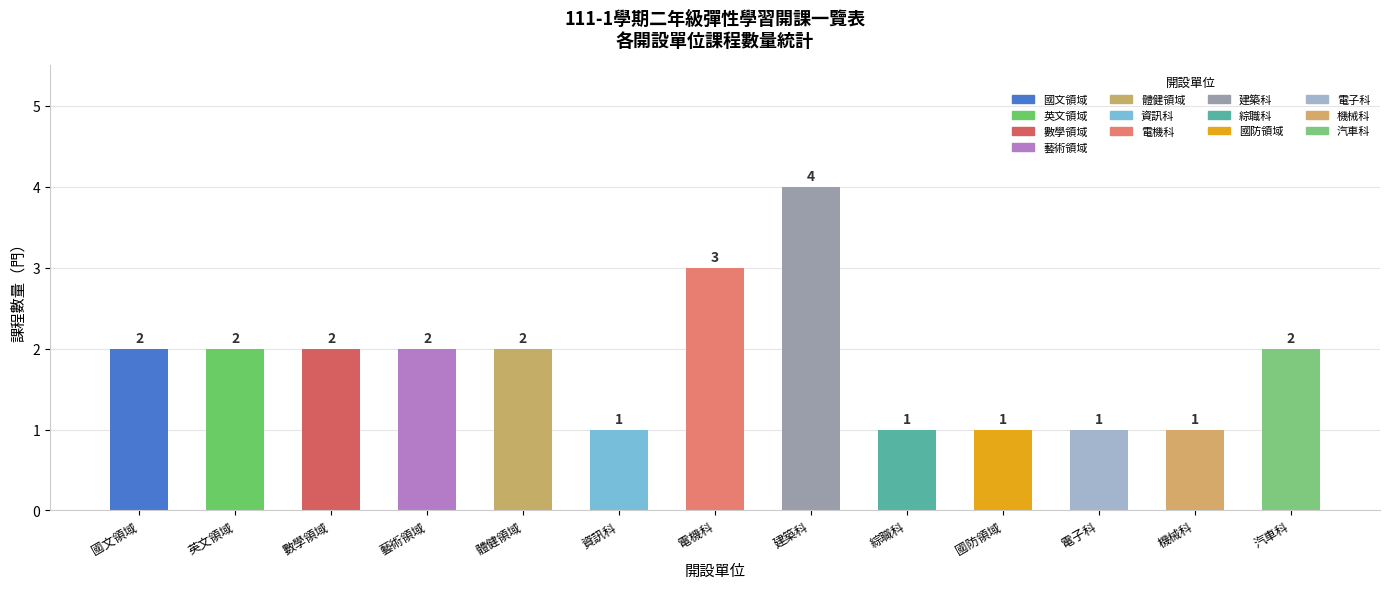

What is the maximum value shown in the chart?

4